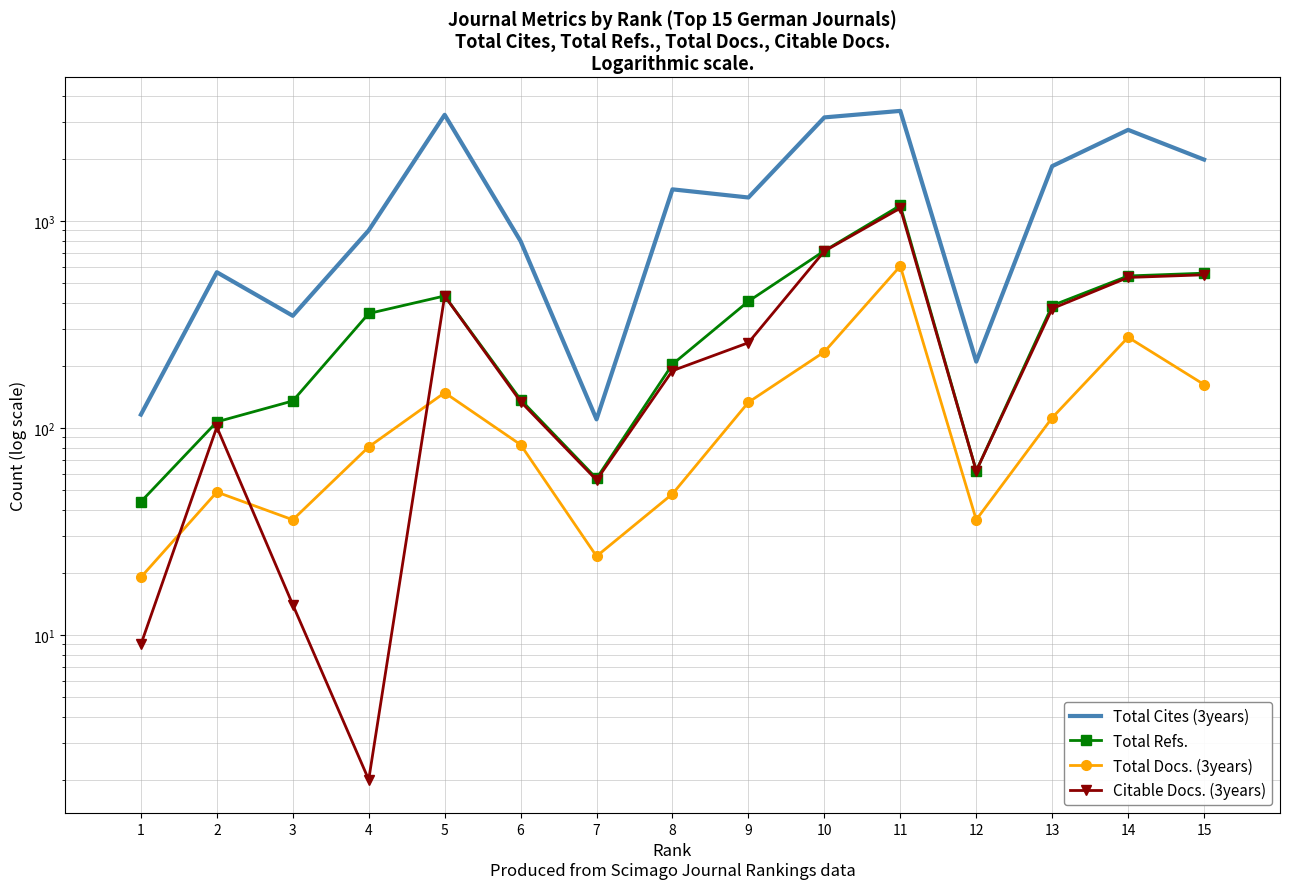

Is it true that Citable Docs. (3years) equals 657 at 13?

False